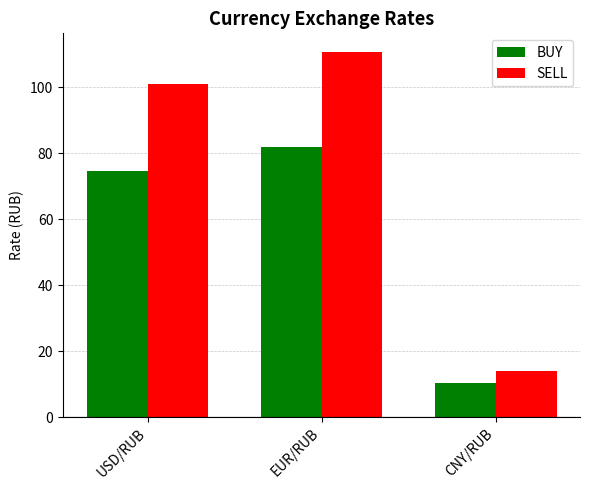

Which category has the highest value in the BUY series?

EUR/RUB